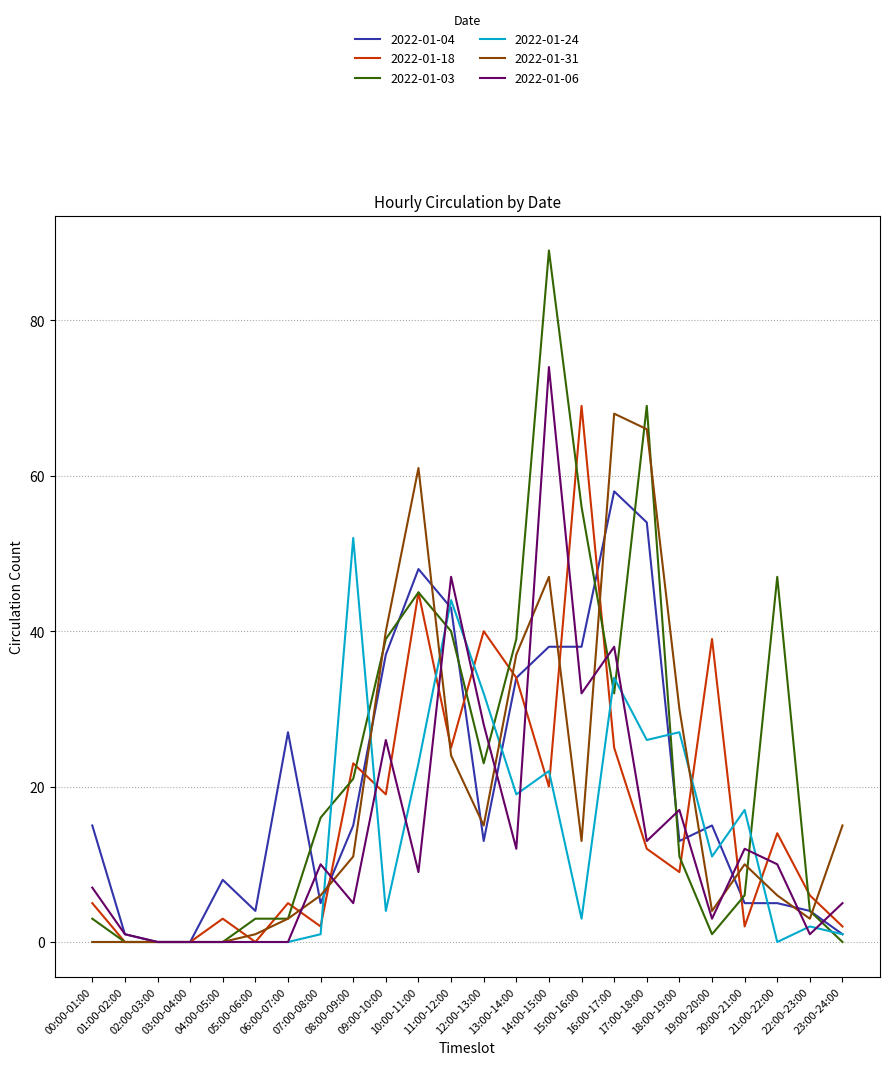

Reading left to right, transcribe all the data shown in this chart.

2022-01-04: 15	1	0	0	8	4	27	5	15	37	48	43	13	34	38	38	58	54	13	15	5	5	4	1
2022-01-18: 5	0	0	0	3	0	5	2	23	19	45	25	40	34	20	69	25	12	9	39	2	14	6	2
2022-01-03: 3	0	0	0	0	3	3	16	21	39	45	40	23	39	89	56	32	69	11	1	6	47	4	0
2022-01-24: 0	0	0	0	0	0	0	1	52	4	23	44	32	19	22	3	34	26	27	11	17	0	2	1
2022-01-31: 0	0	0	0	0	1	3	6	11	40	61	24	15	37	47	13	68	66	30	4	10	6	3	15
2022-01-06: 7	1	0	0	0	0	0	10	5	26	9	47	28	12	74	32	38	13	17	3	12	10	1	5